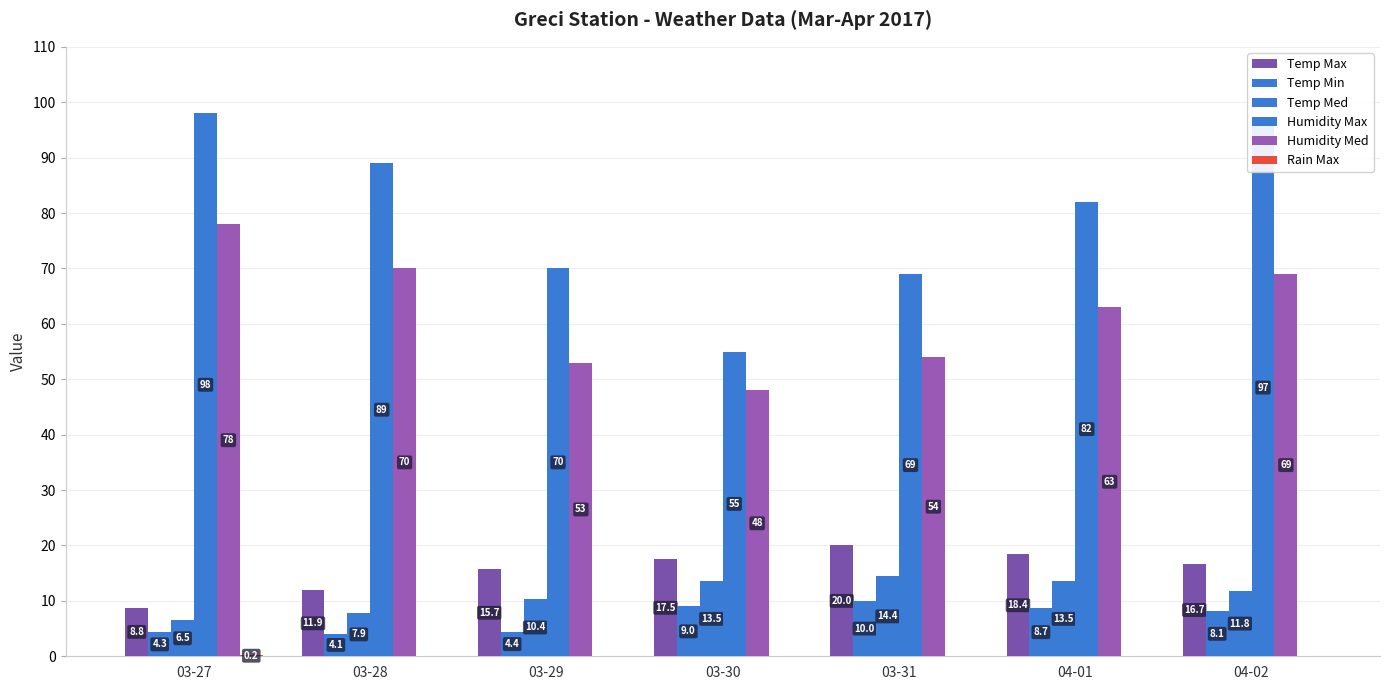

How many data points in Temp Med are above 11?

4